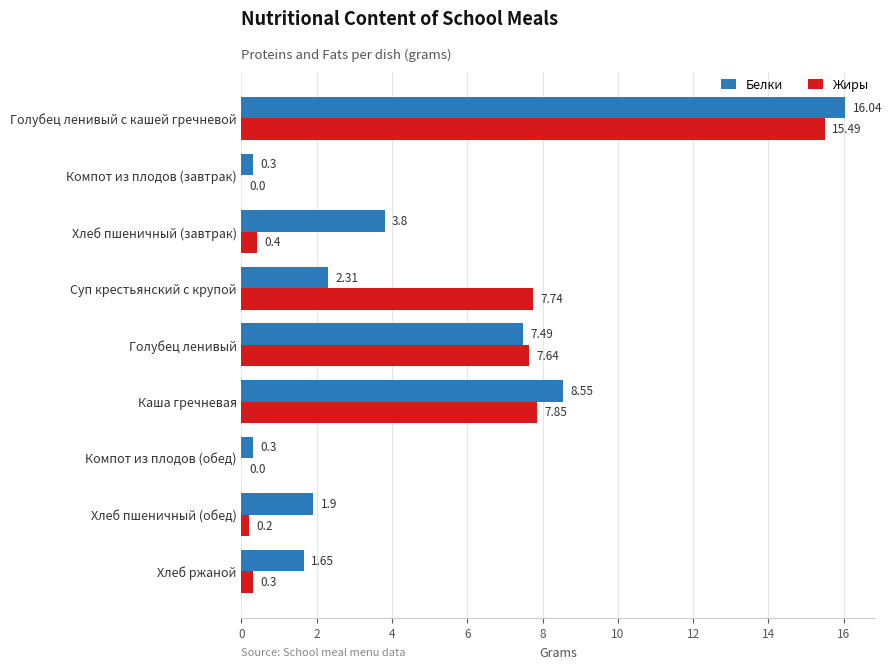

Which category has the highest value across all series?

Голубец ленивый с кашей гречневой